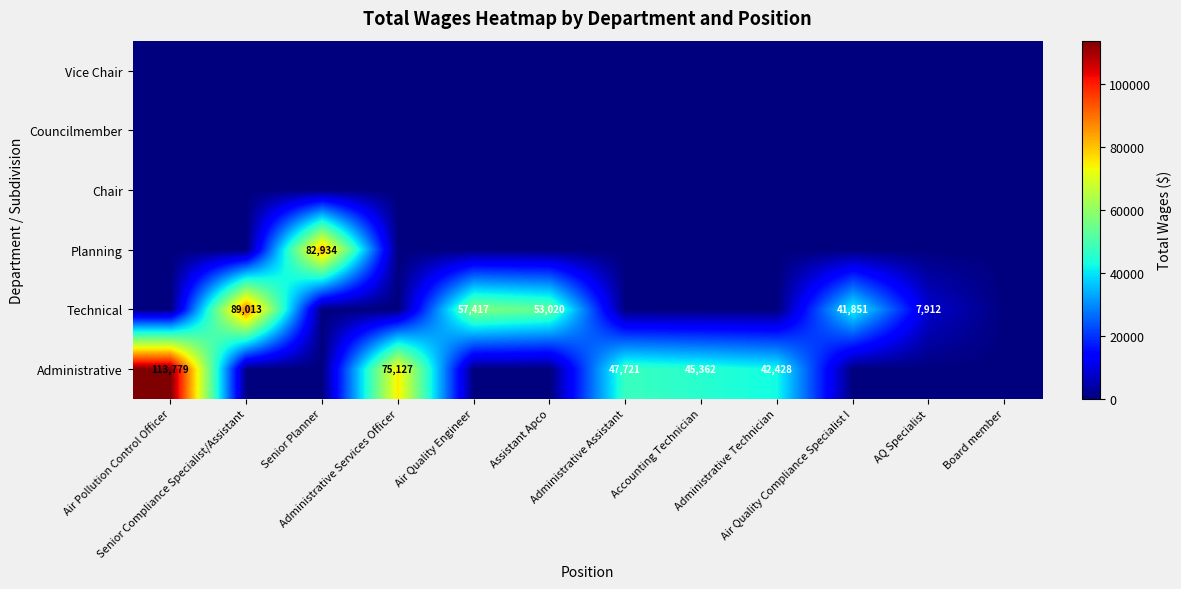

What is the average value of the Technical series?

20768